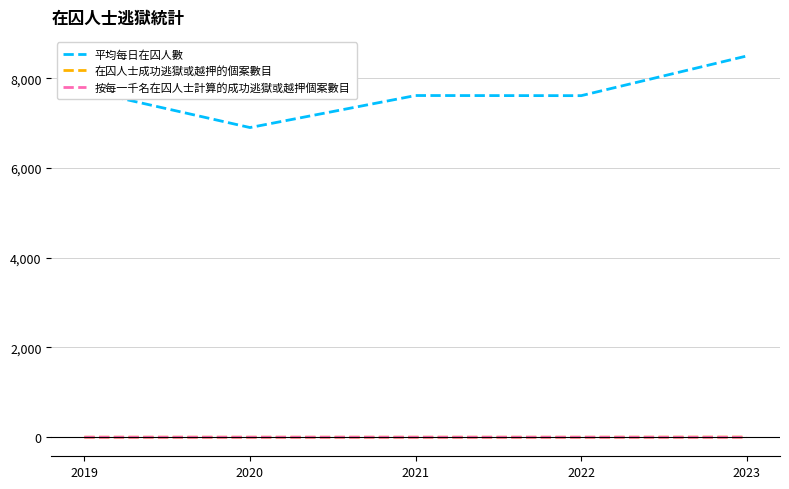

True or false: 平均每日在囚人數 has a value of 1428.1 at 2020.

False